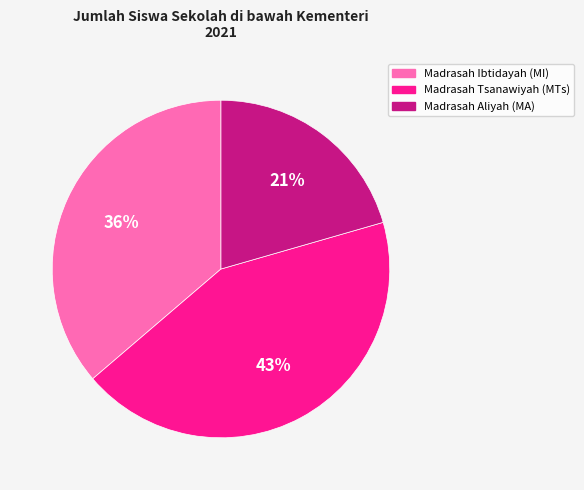

Does any single category account for the majority?

No